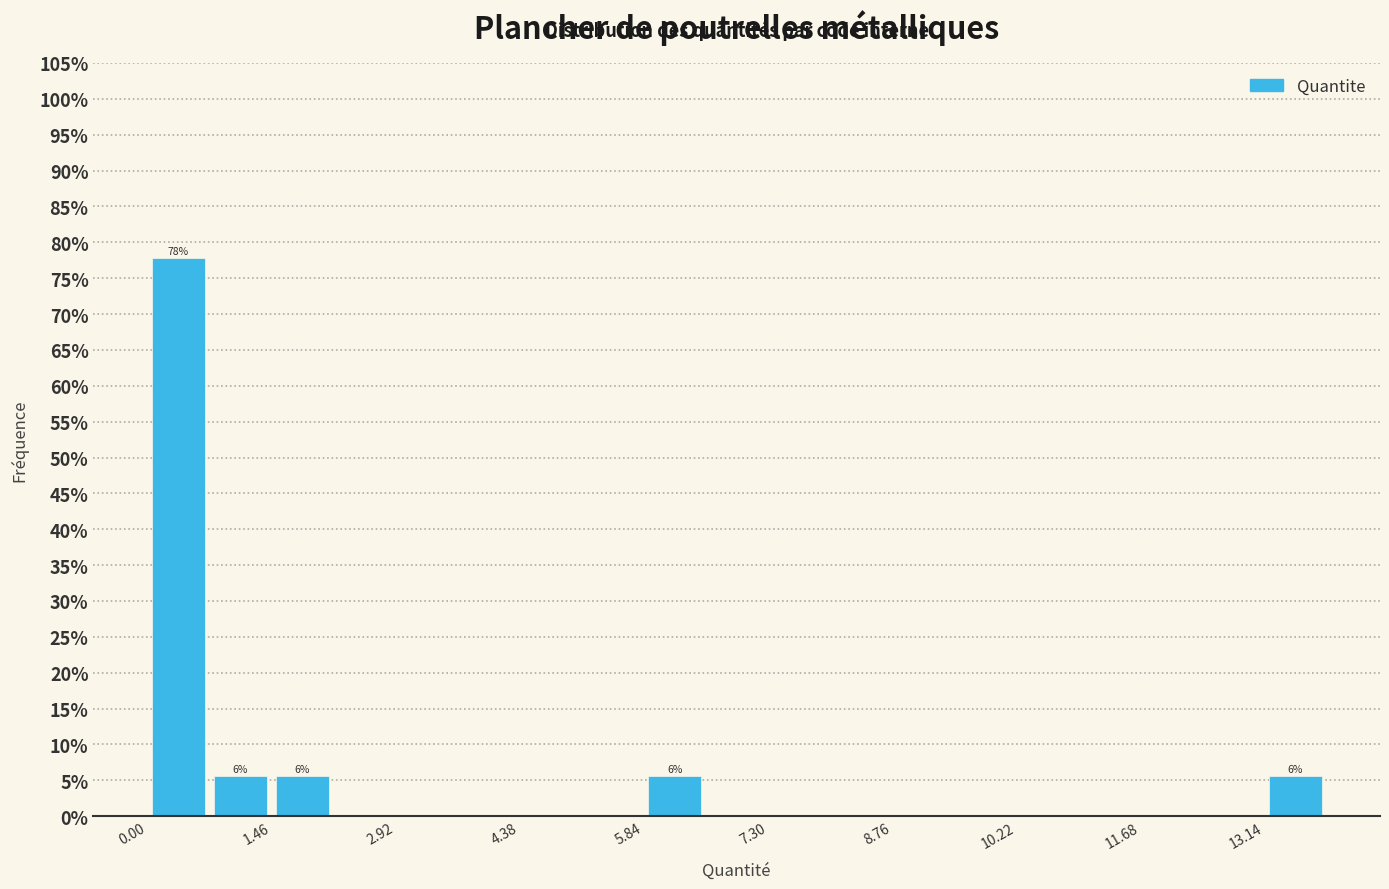

Around what value on the x-axis is the tallest bar? Give the approximate position of its centre, as read against the axis.

0.4